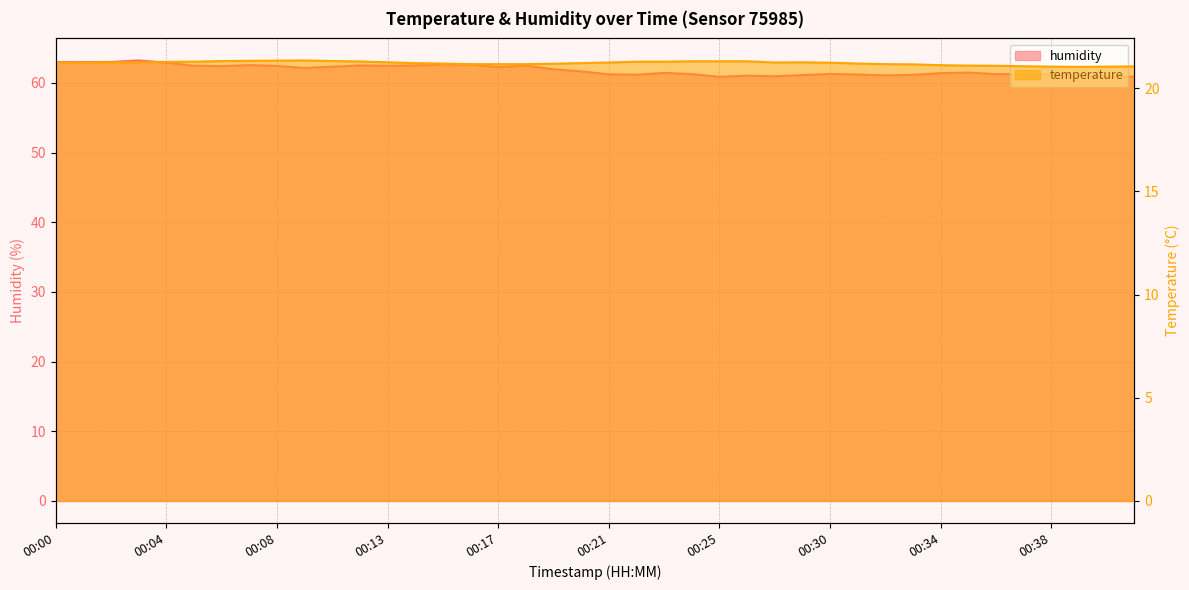

Is it true that humidity equals 60.9 at 00:25?

True